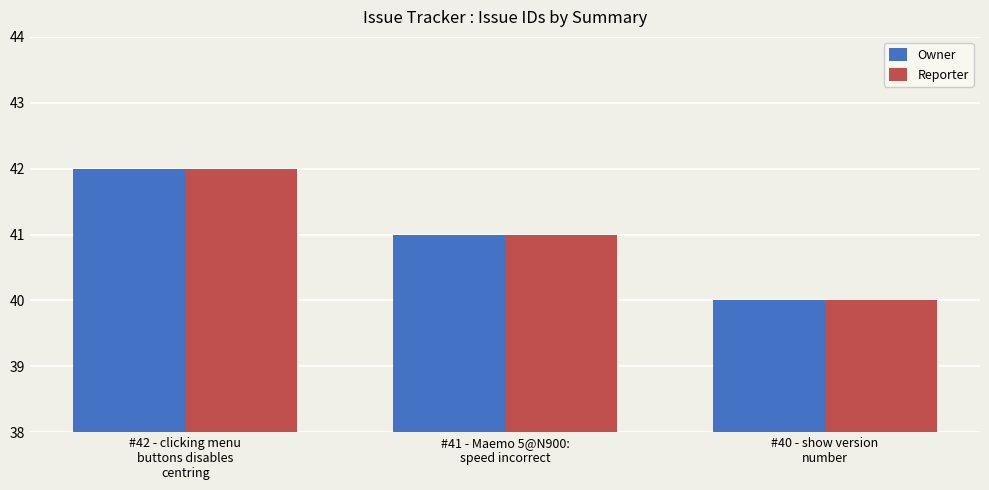

How many bars are there in each group?

2